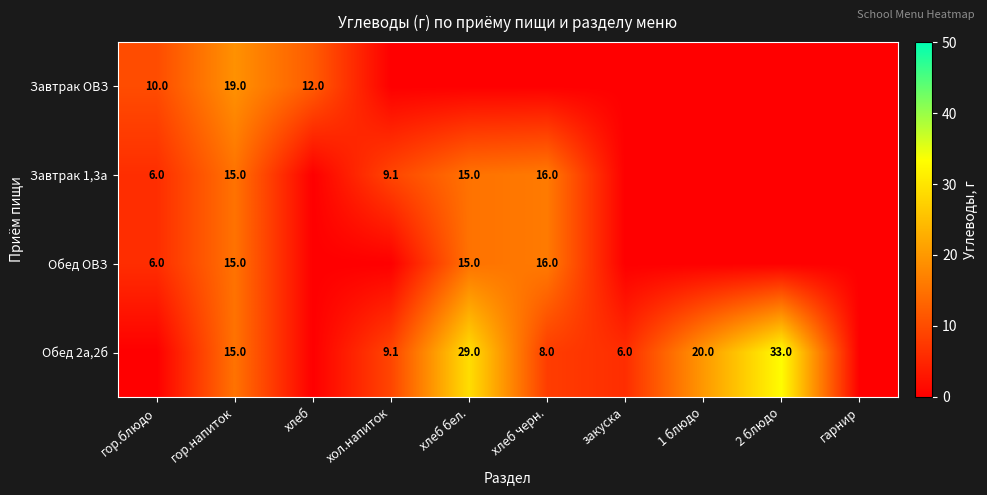

The value of Обед 2а,2б at хол.напиток is 9.1. True or false?

True